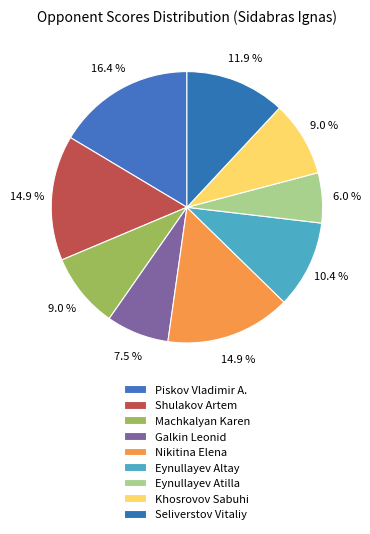

Count the number of slices in the pie.

9